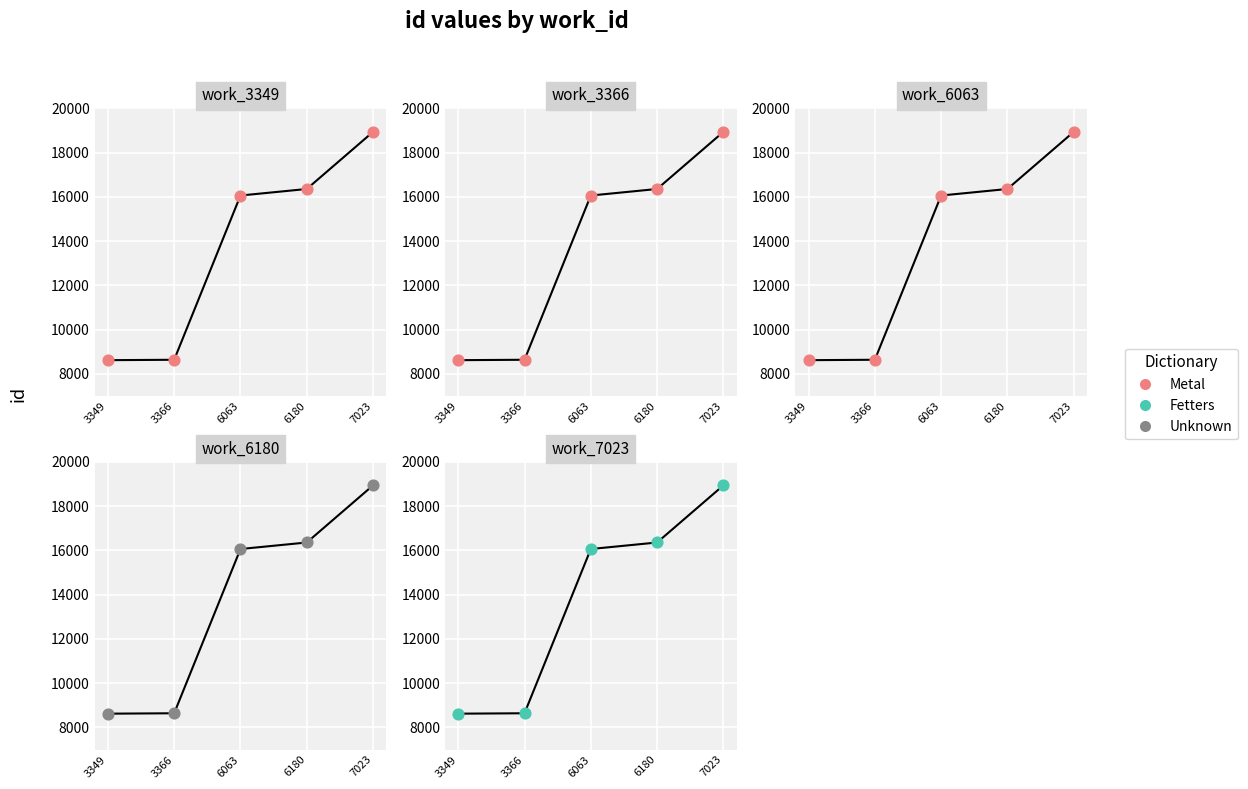

At how many categories does at least one series exceed 17217?

1